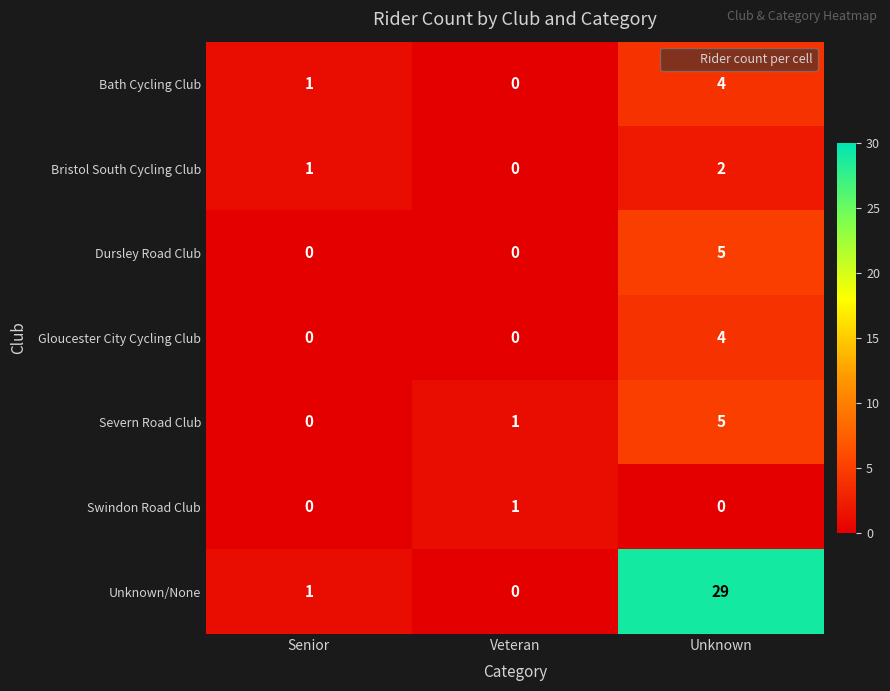

What is the sum of all Bath Cycling Club values?

5